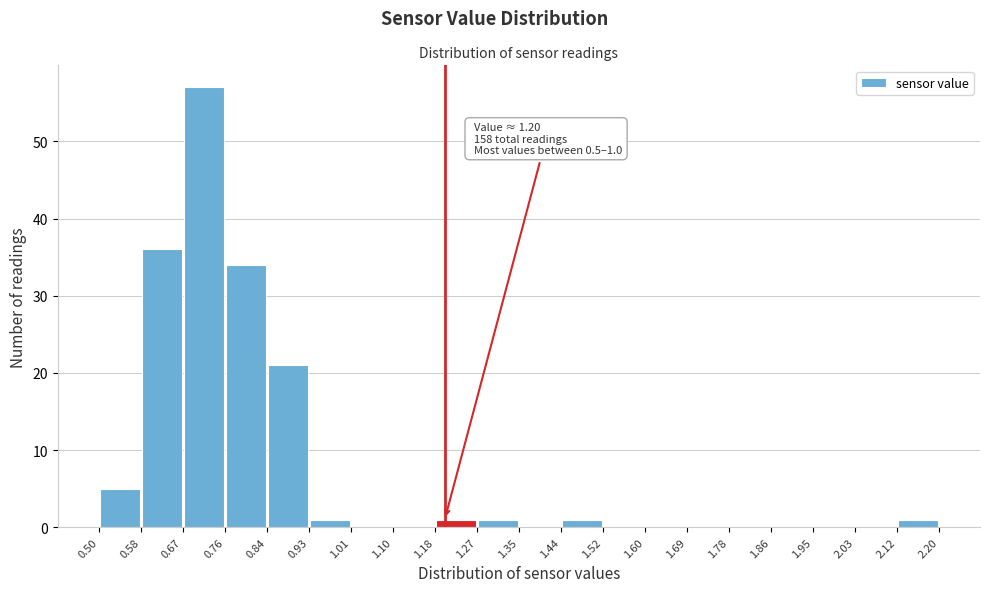

Over which range of the x-axis is the bar tallest?

0.67 to 0.76